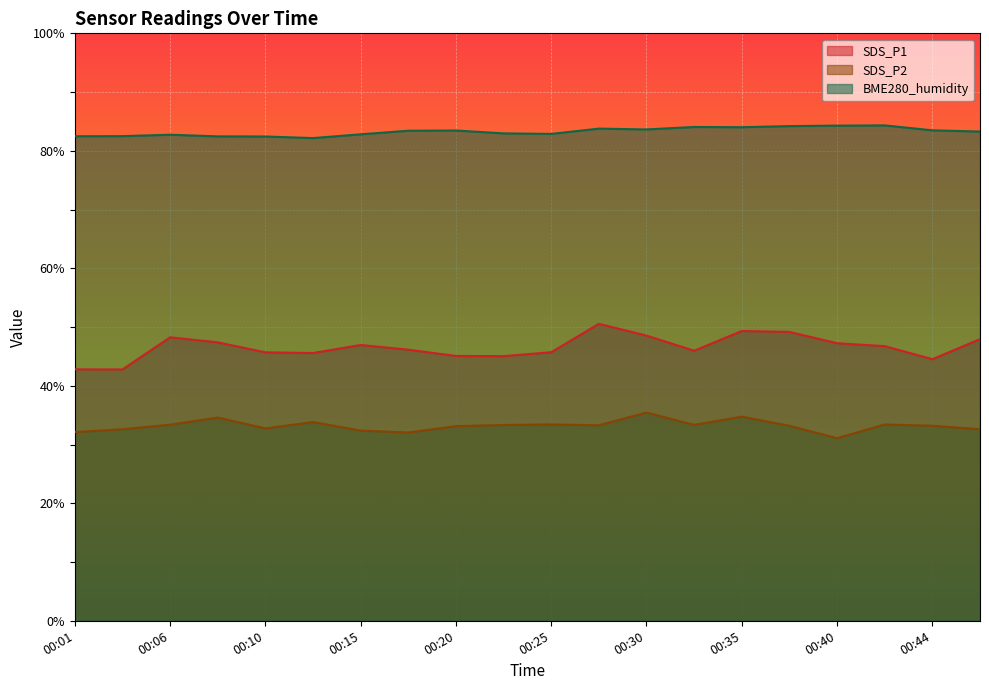

At which category does SDS_P2 reach its first local valley?

00:10